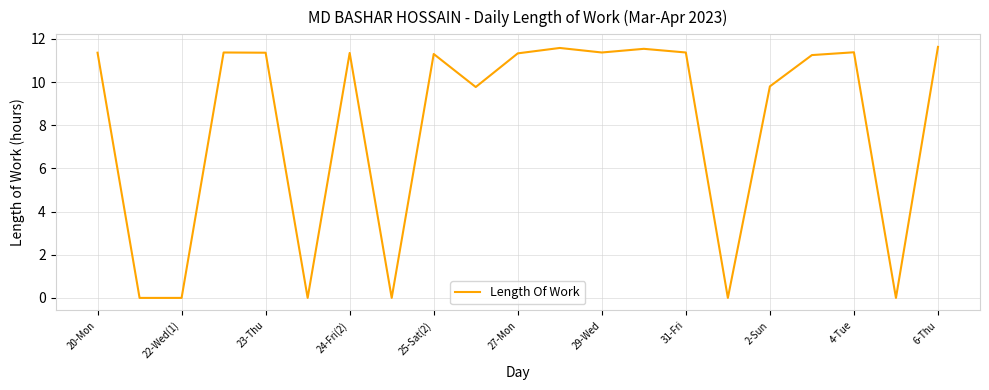

How many values are below 11?

8